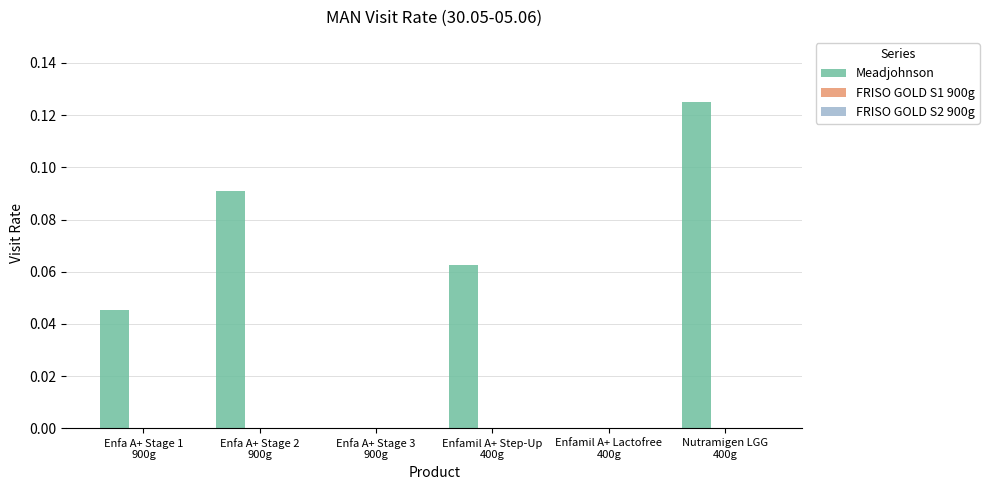

What is the sum of all values?

0.3